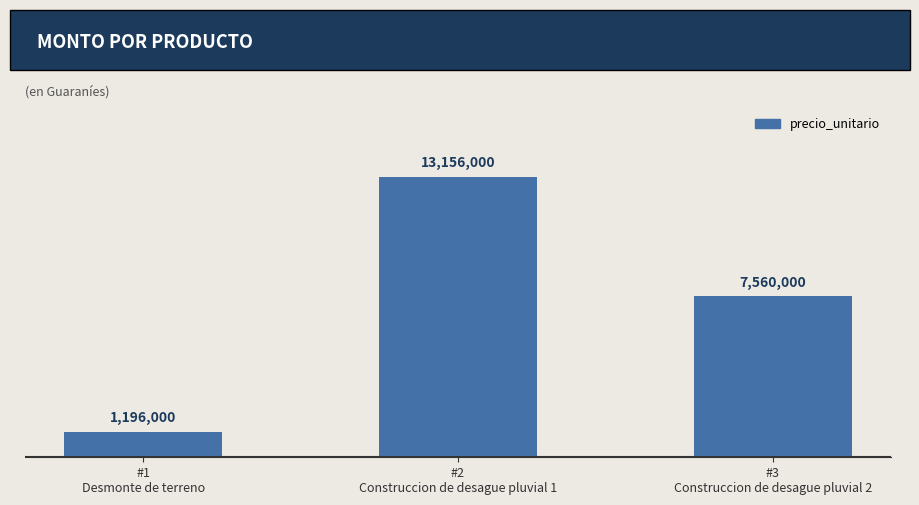

Are the bars horizontal?

No